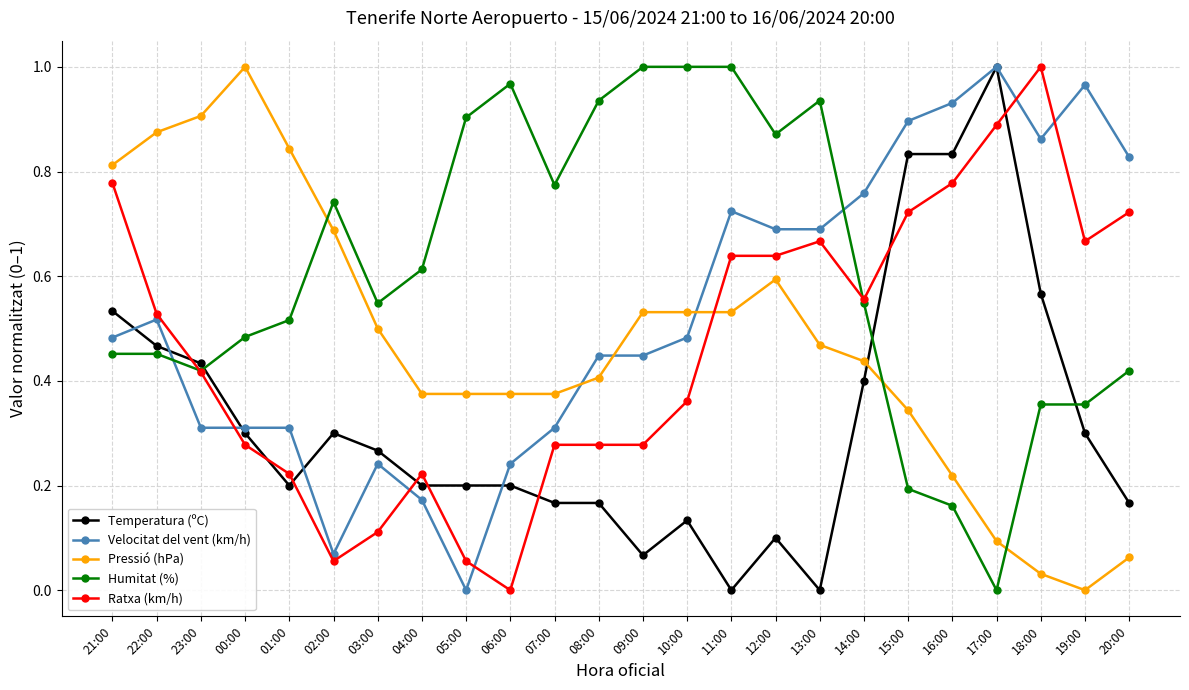

How many positive values does the Ratxa (km/h) series have?

23